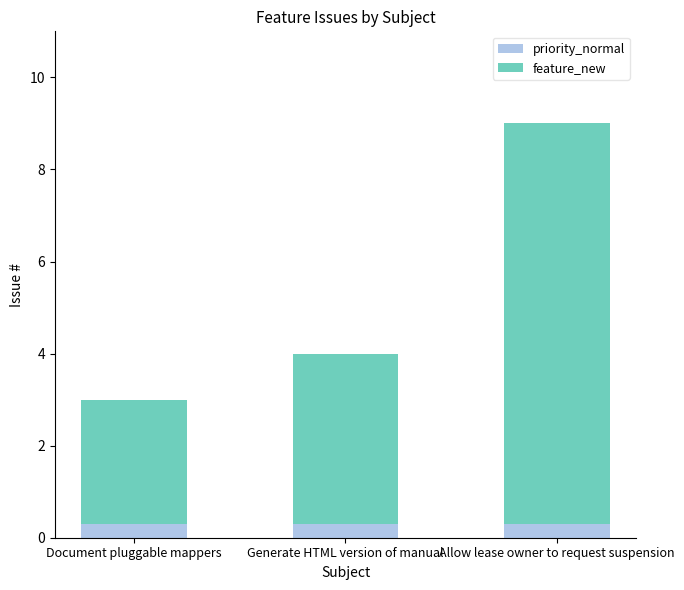

What is the sum of all priority_normal values?

0.9